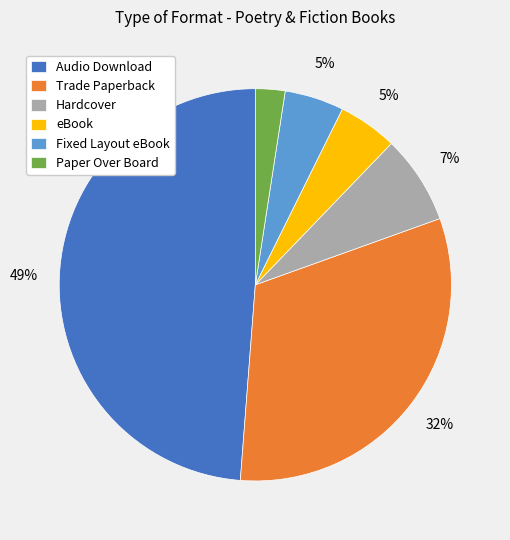

What percentage is the Fixed Layout eBook slice, to the nearest percent?

5%